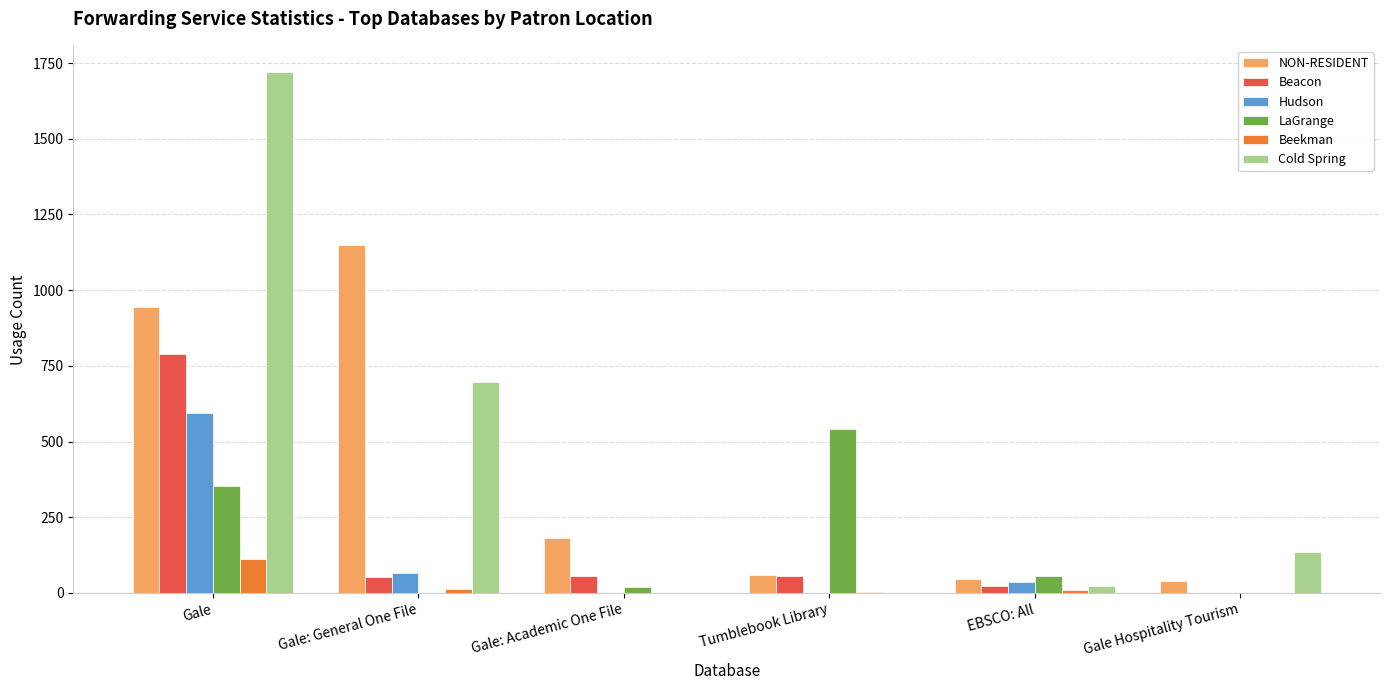

Where is NON-RESIDENT nearest to the value 593?

Gale